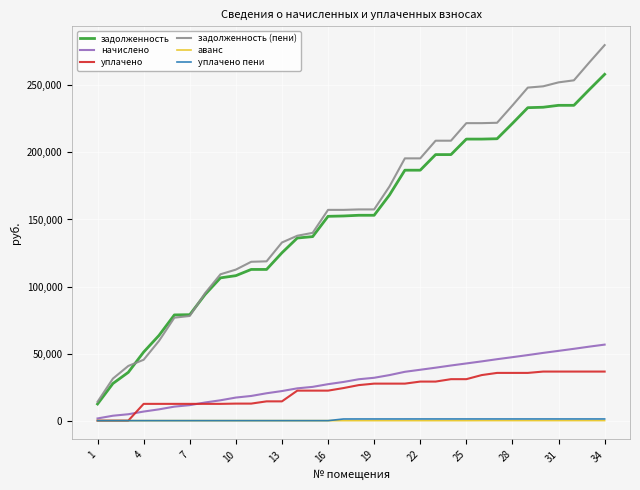

True or false: задолженность and начислено cross at least once.

False